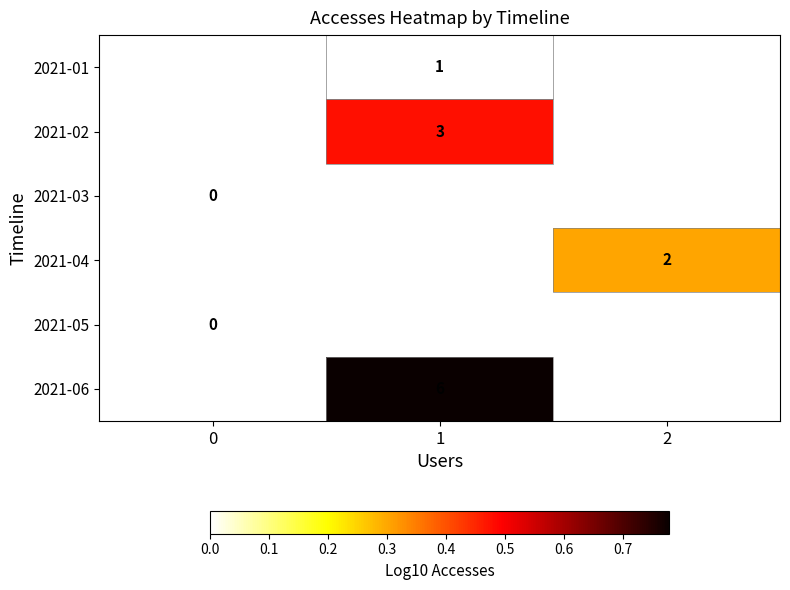

True or false: 2021-02 has a value of 5 at 1.

False